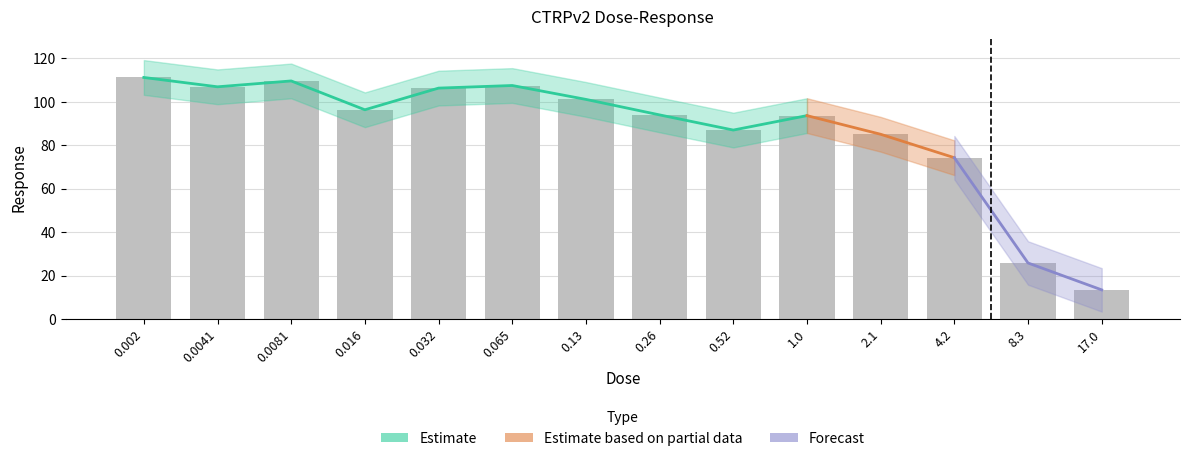

The value at 17.0 is 20.6. True or false?

False